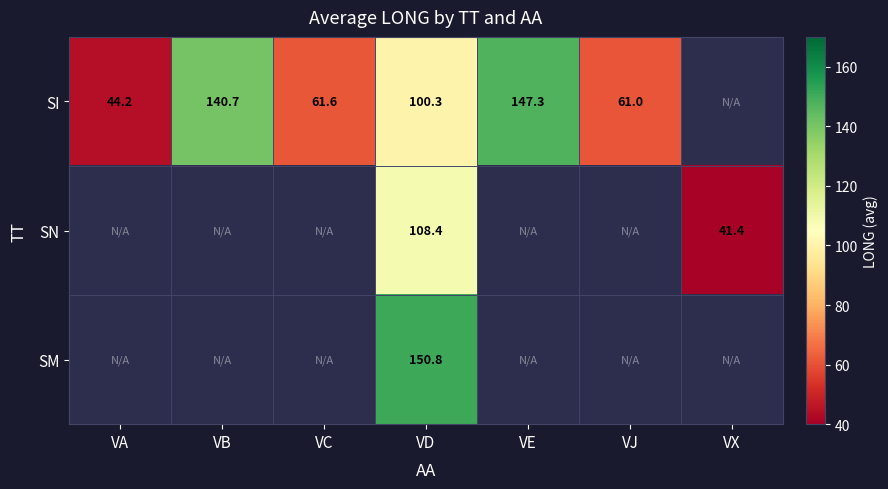

The value of SI at VJ is 84.7. True or false?

False